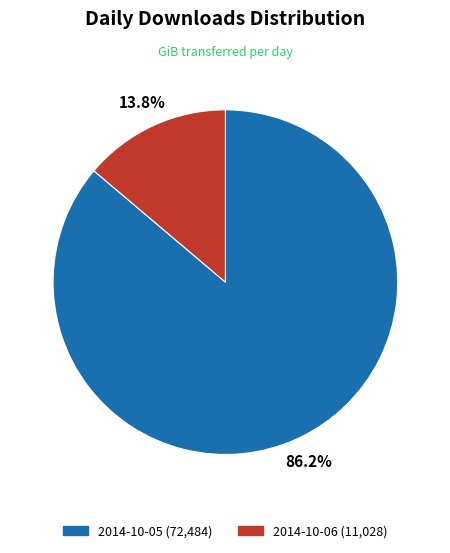

How many segments does this pie chart have?

2